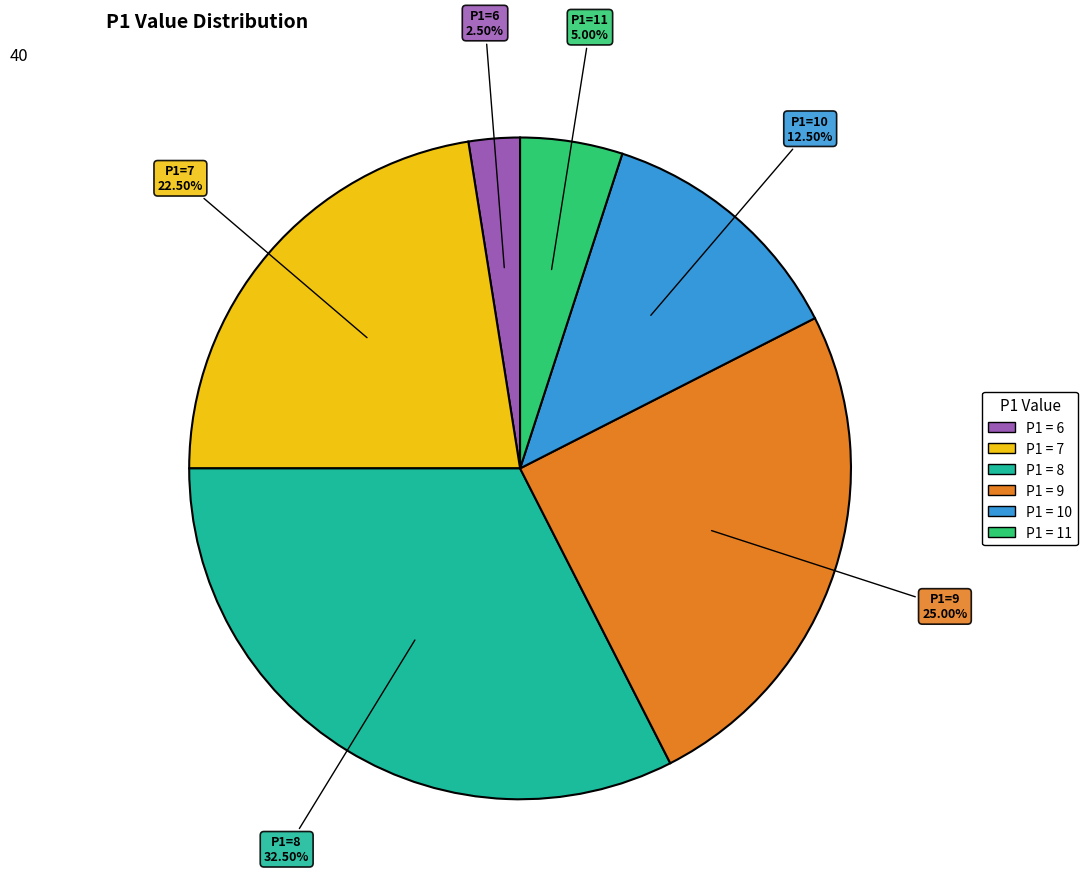

How many slices are in this pie chart?

6